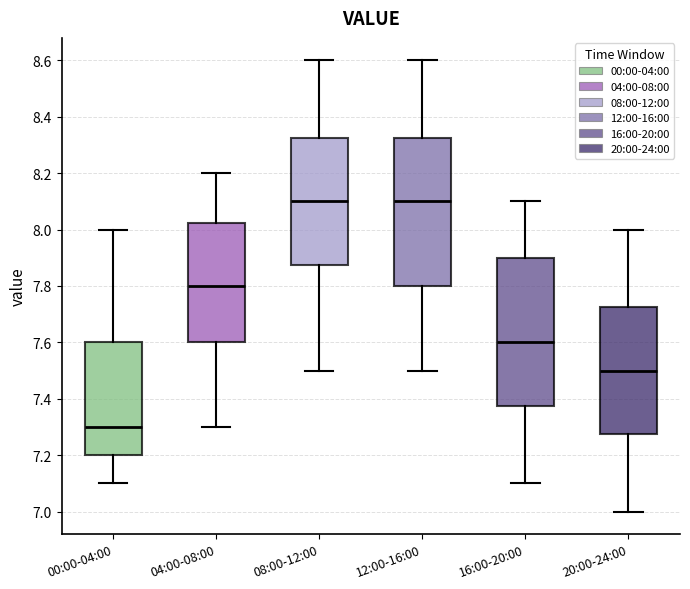

Where is the lower edge of the box for 20:00-24:00 on the y-axis? The values are not printed on the chart, so give them approximately, as read against the axis.

7.28